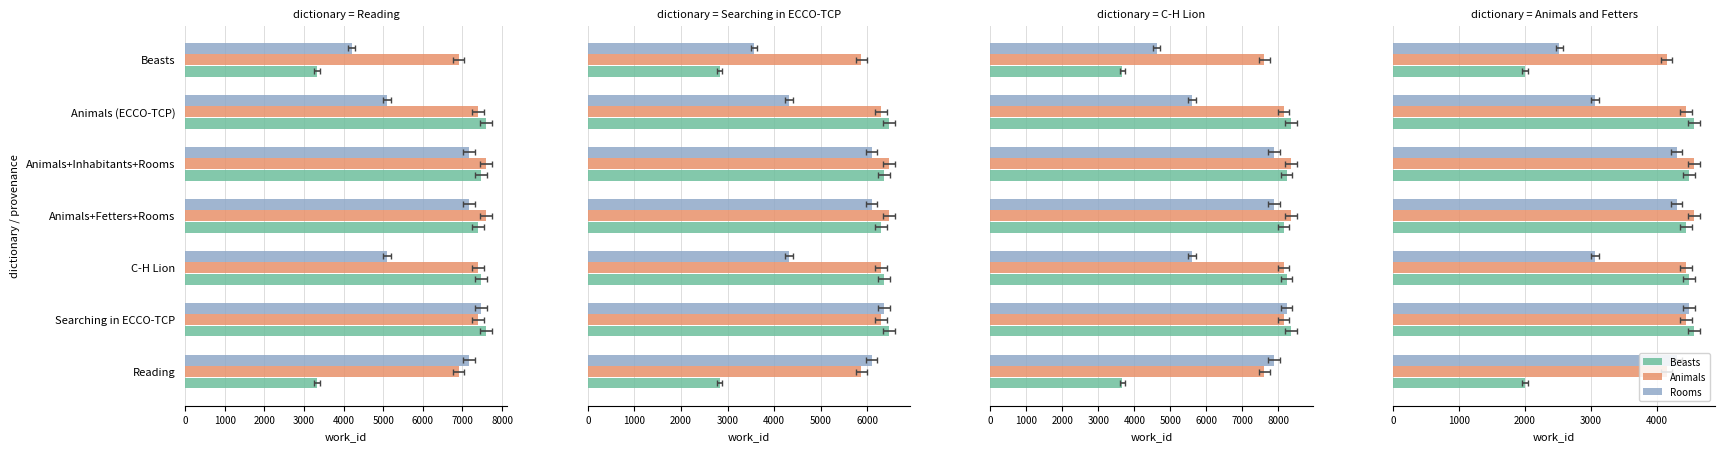

Between Searching in ECCO-TCP and Beasts, which series saw the biggest shift?

Beasts